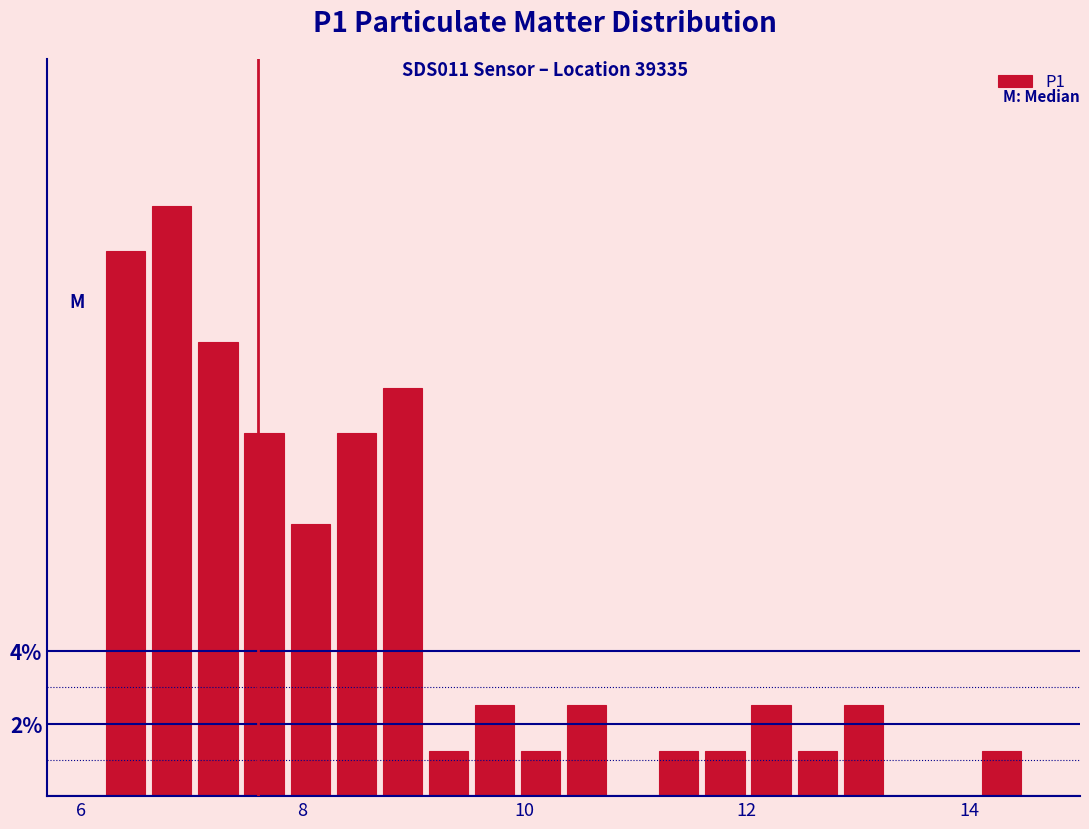

Around what value on the x-axis is the tallest bar? Give the approximate position of its centre, as read against the axis.

6.8